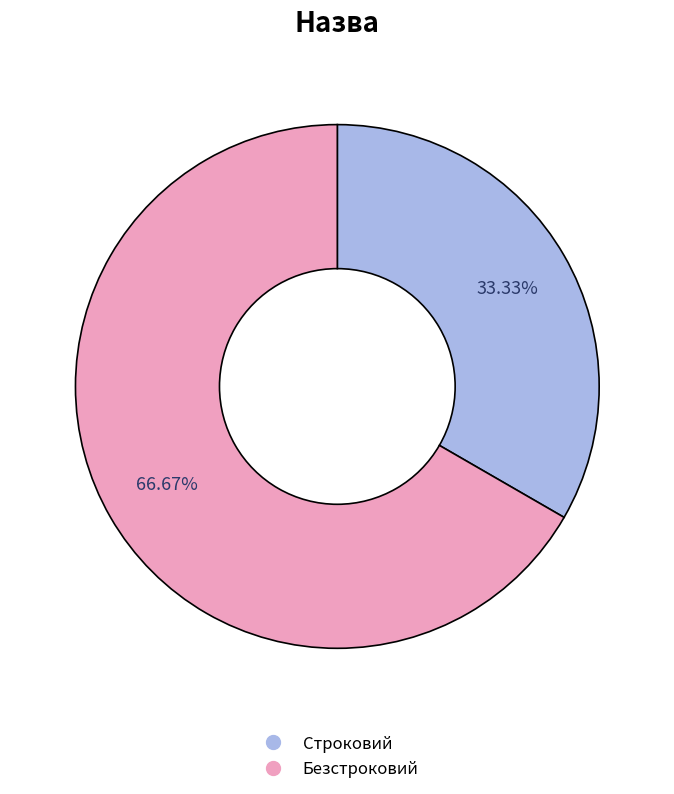

Rank the categories by value from lowest to highest.

Строковий, Безстроковий